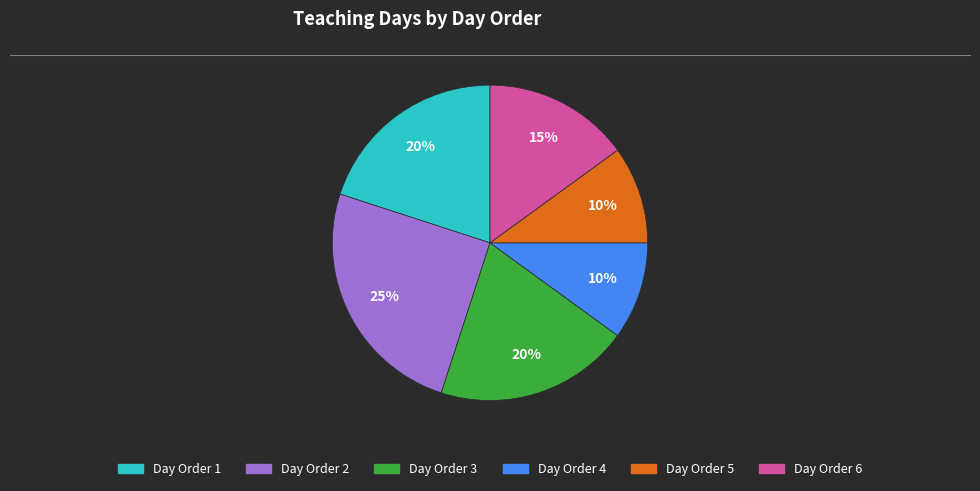

What is the ratio of the value at Day Order 5 to the value at Day Order 2?

0.4